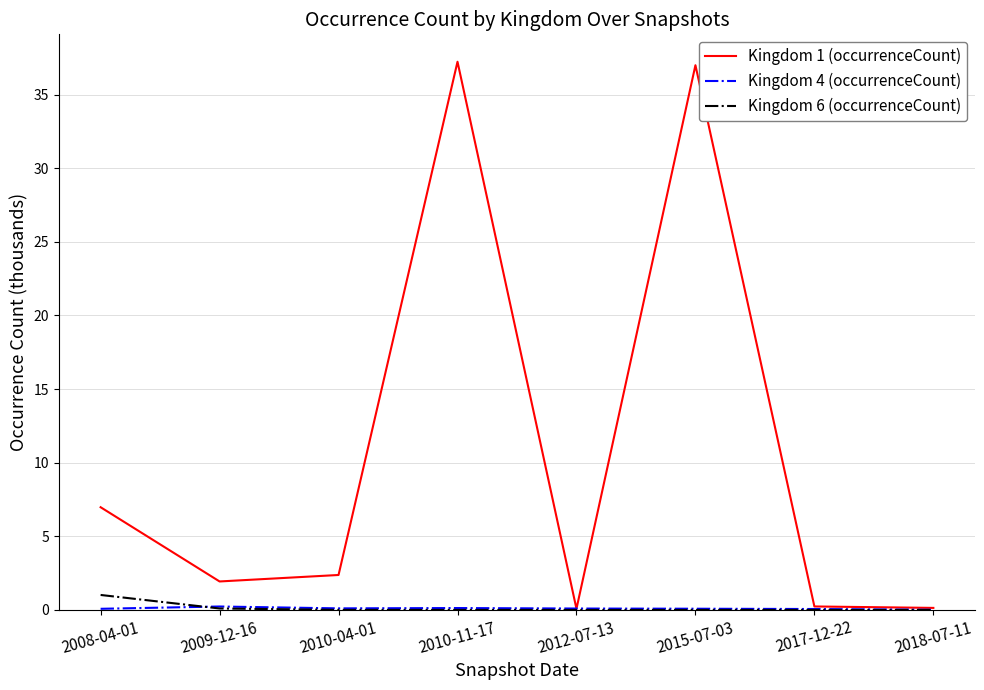

What is the greatest value displayed?

37.2